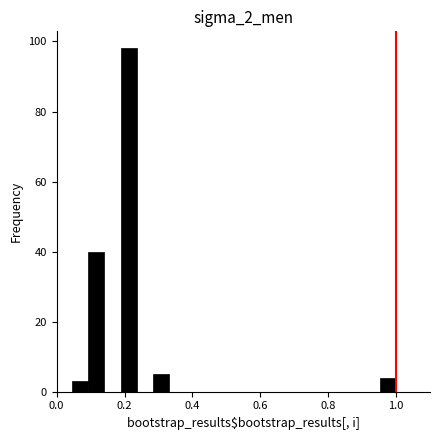

Read against the x-axis, roughly where is the centre of the tallest bar?

0.22